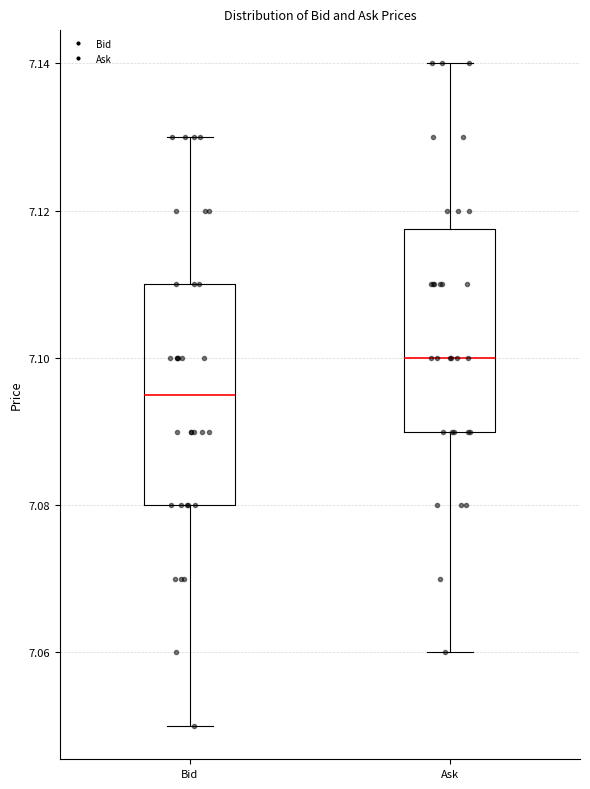

Reading left to right, read every box against the y-axis: the position of its median line, the range the box covers, and the ends of its whiskers. The values are not printed on the chart, so give them approximately, as read against the axis.

Bid: median 7.096, box 7.080 to 7.110, whiskers 7.050 to 7.130
Ask: median 7.100, box 7.090 to 7.118, whiskers 7.060 to 7.140